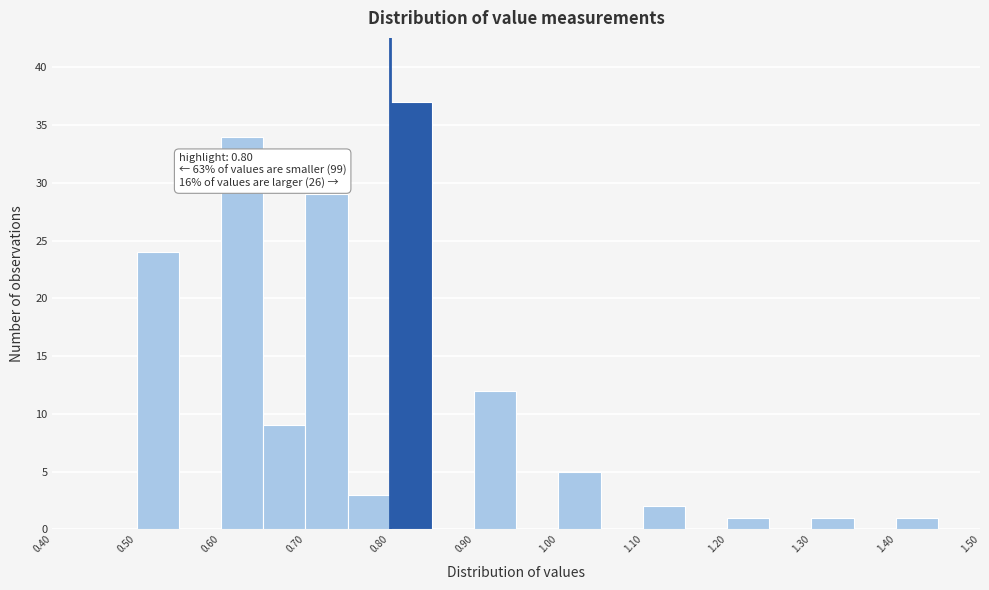

Over which range of the x-axis is the bar tallest?

0.80 to 0.85